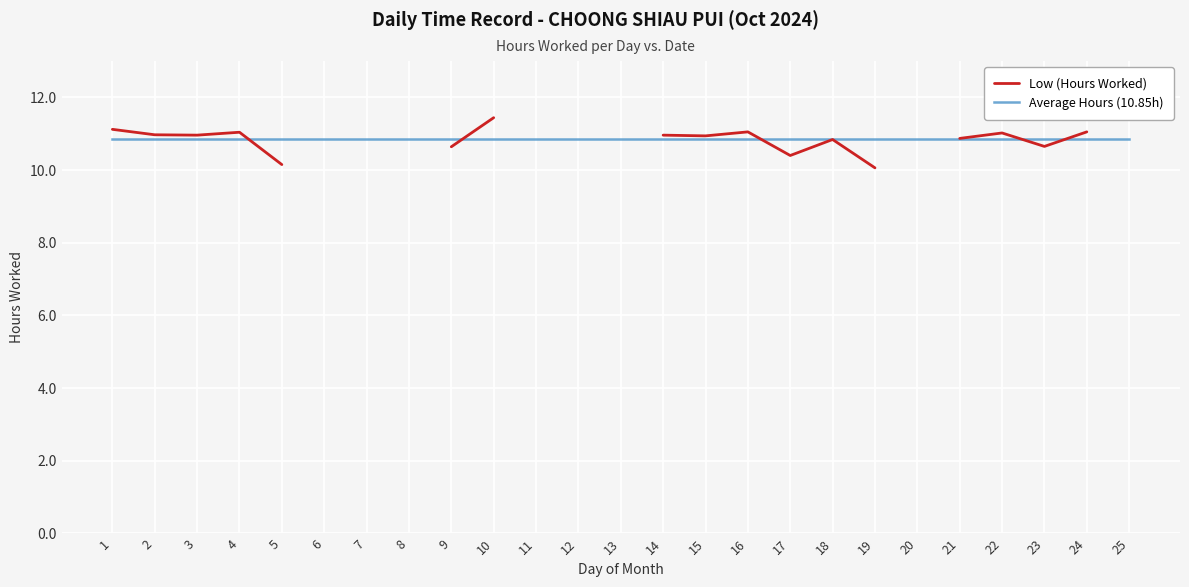

Rank the series by their average value, from lowest to highest.

Low (Hours Worked), Average Hours (10.85h)